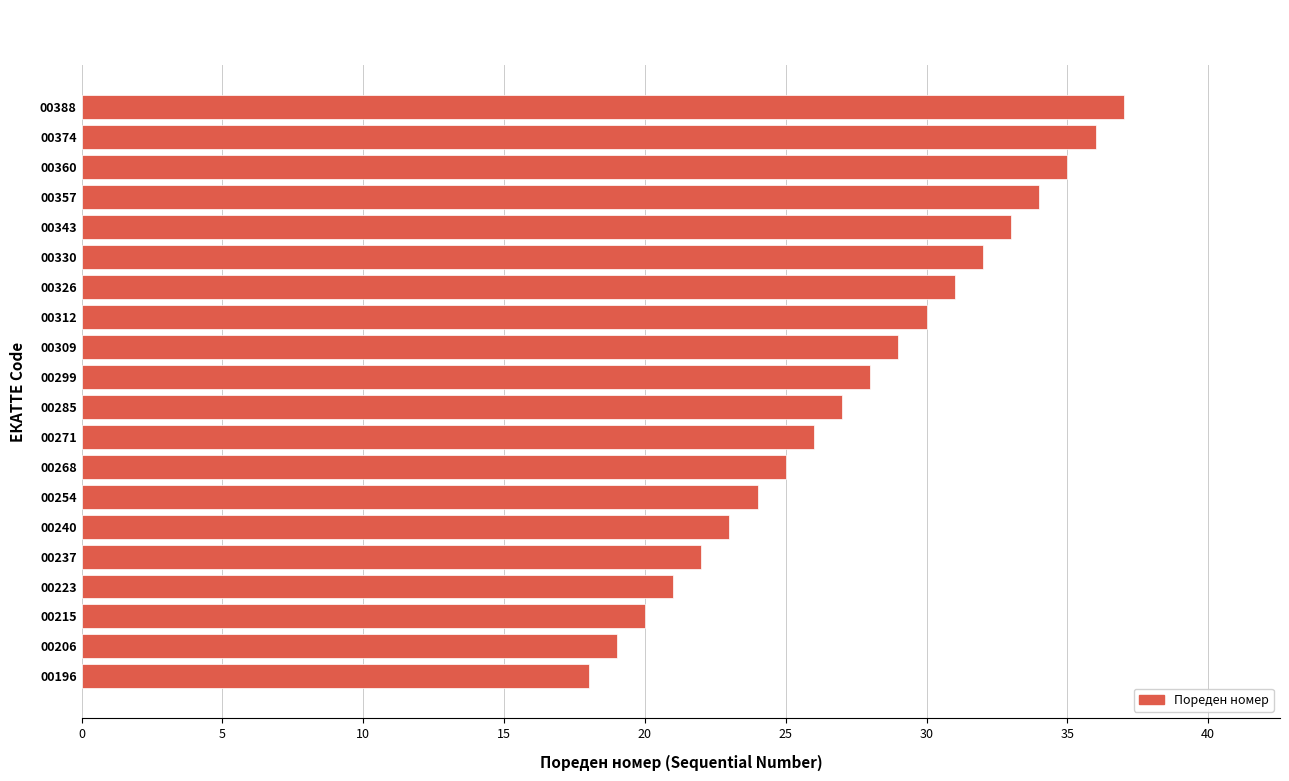

Approximately how many times larger is the value at 00285 compared to 00240?

1.2